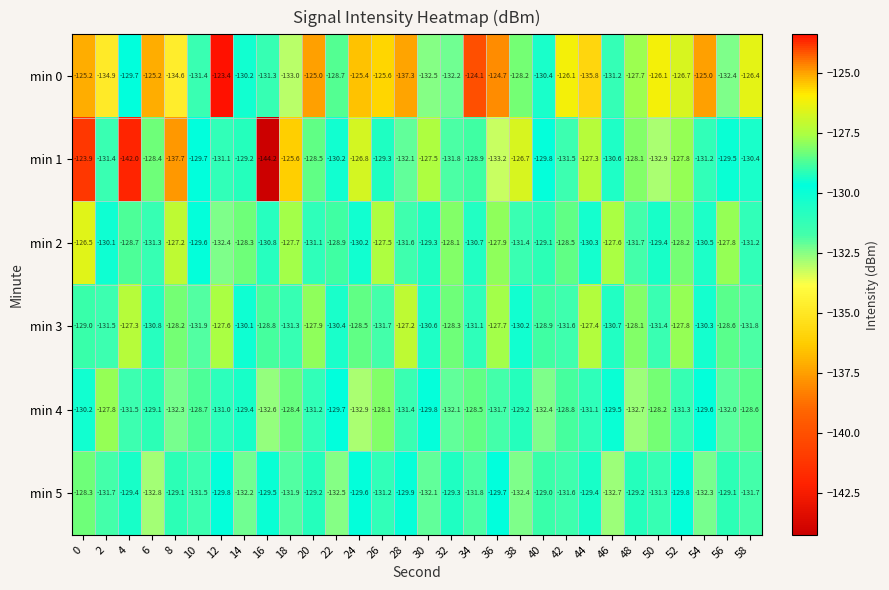

Rank the series at 20 from lowest to highest value.

min 4, min 2, min 5, min 1, min 3, min 0